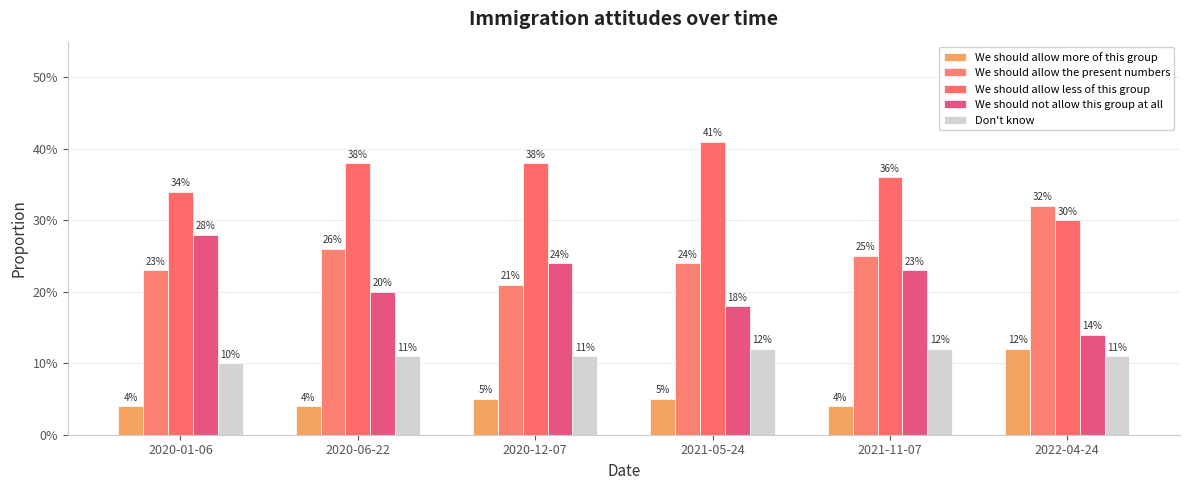

At which category does the chart reach its minimum across all series?

2020-01-06